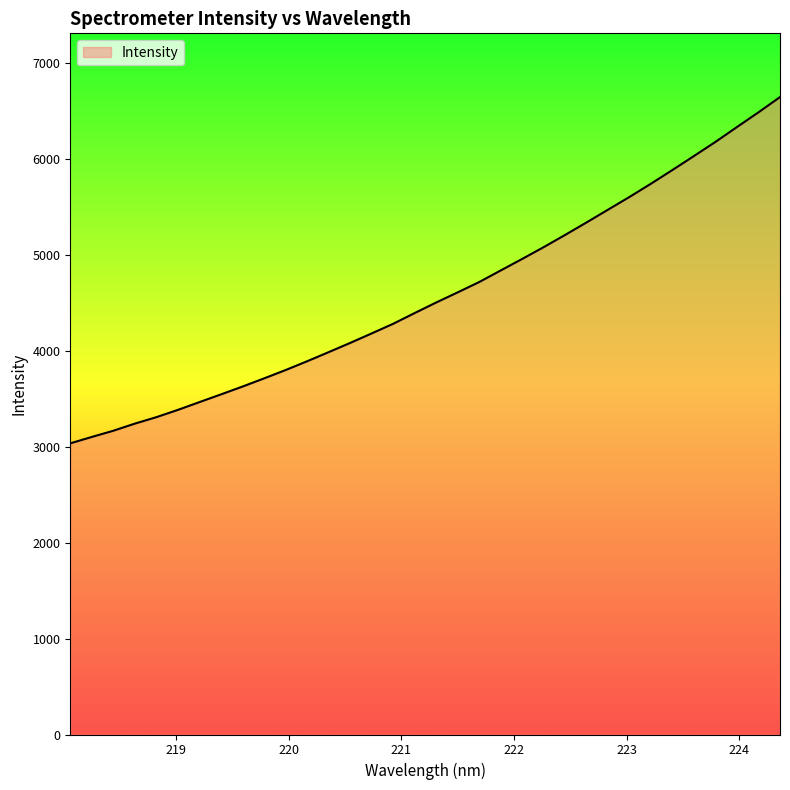

What is the difference between the second highest and second lowest values?

3386.1